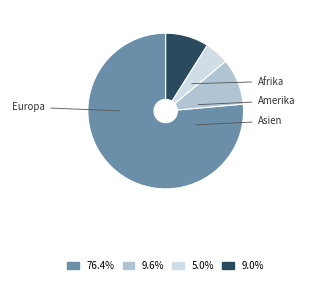

Does any single category account for the majority?

Yes